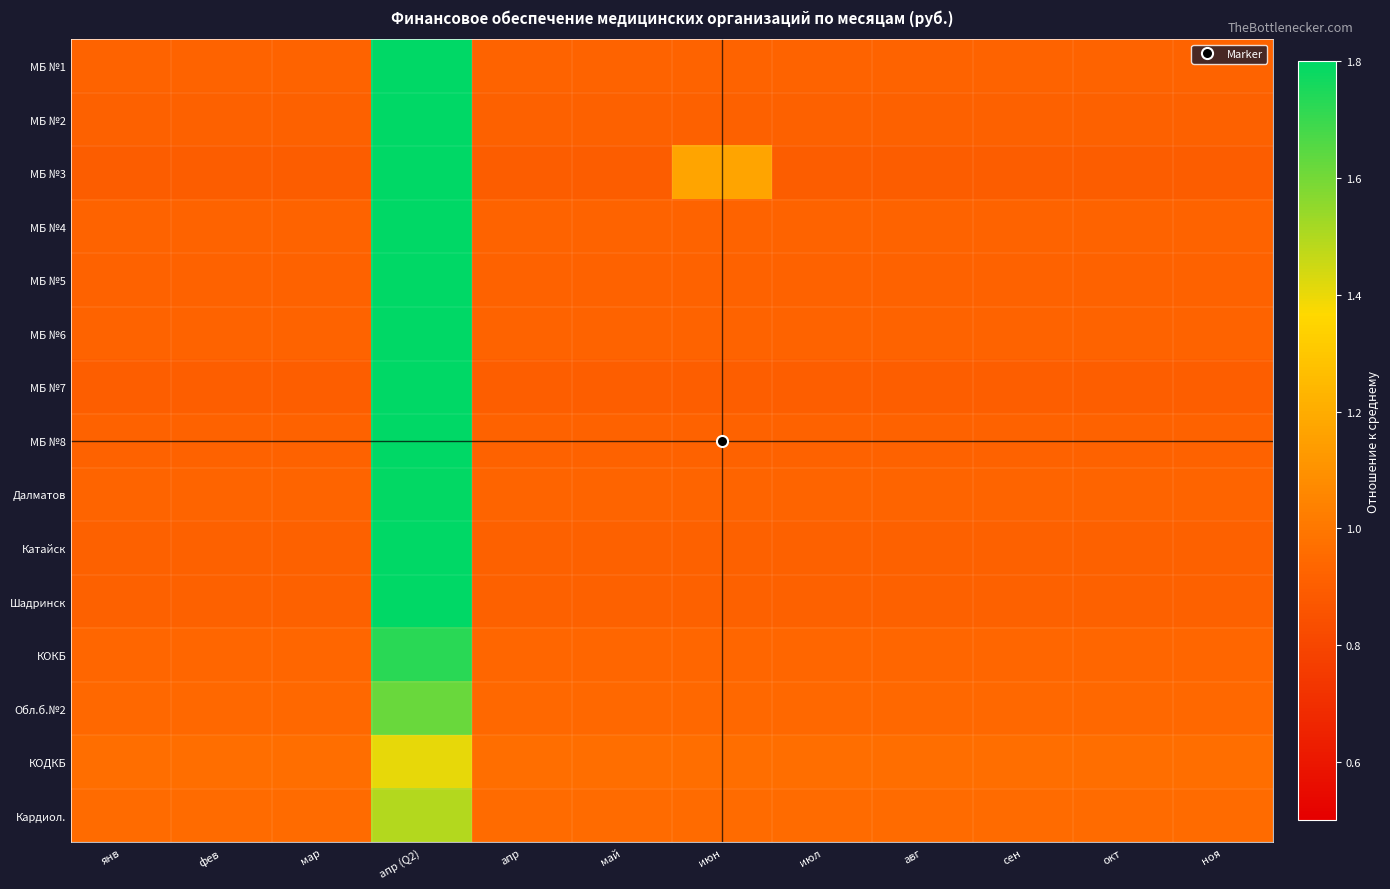

What is the spread (max minus min) of values at июл?

0.1